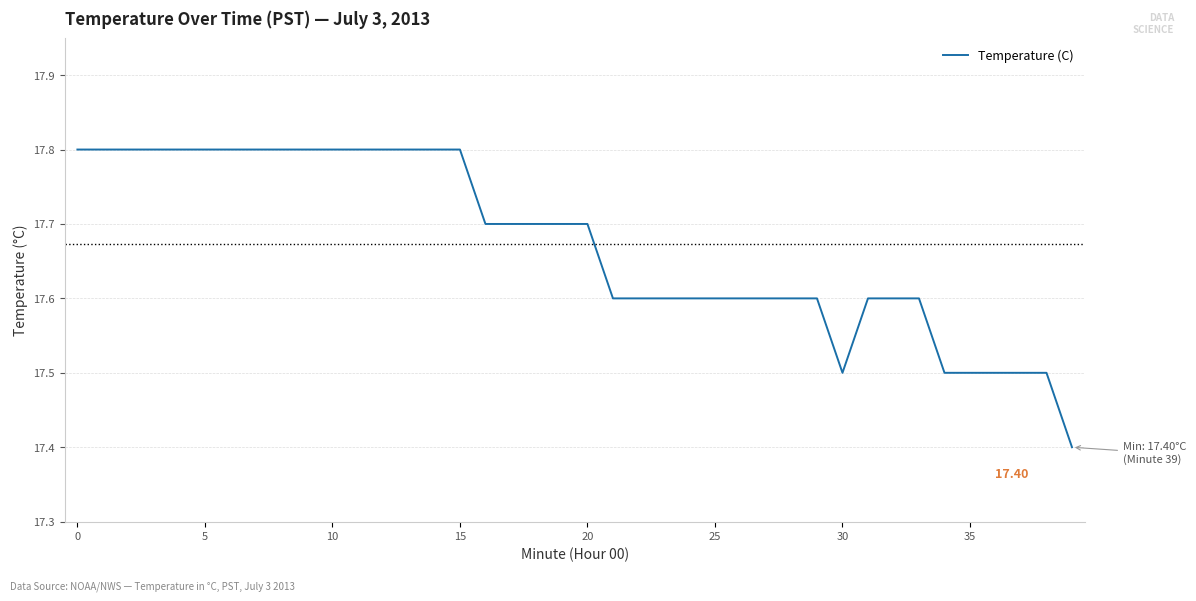

What is the difference between the maximum and minimum values?

0.4